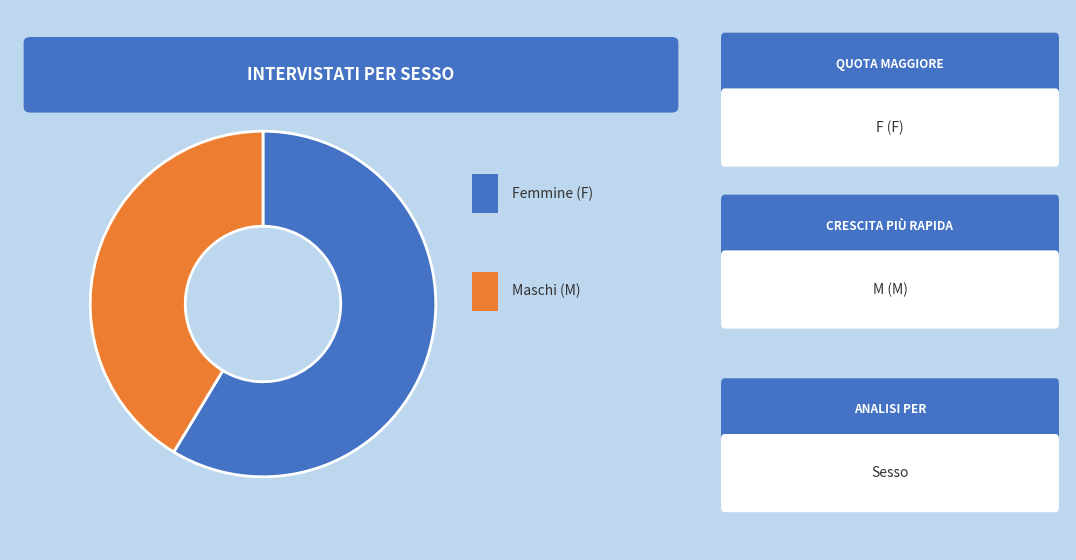

Is there any slice that represents more than half of the pie?

Yes